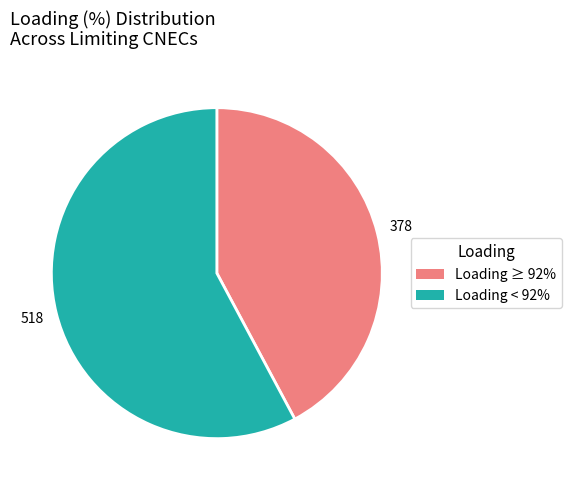

Is there a majority slice in this chart?

Yes